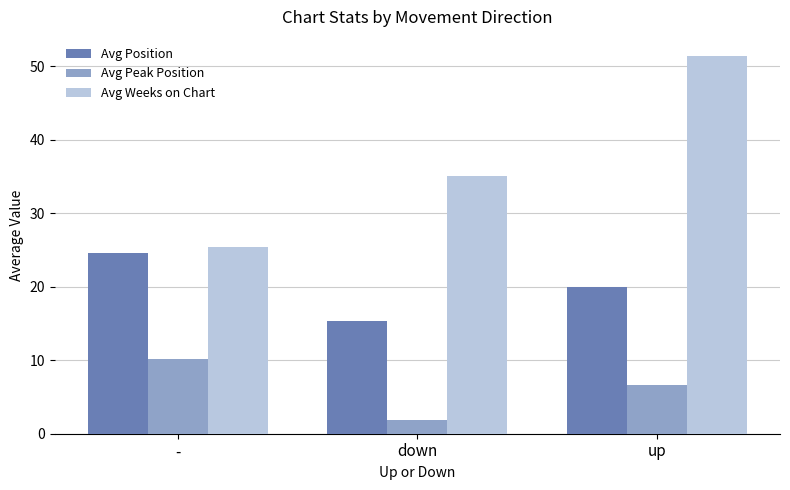

List the series in order of their overall mean, highest first.

Avg Weeks on Chart, Avg Position, Avg Peak Position